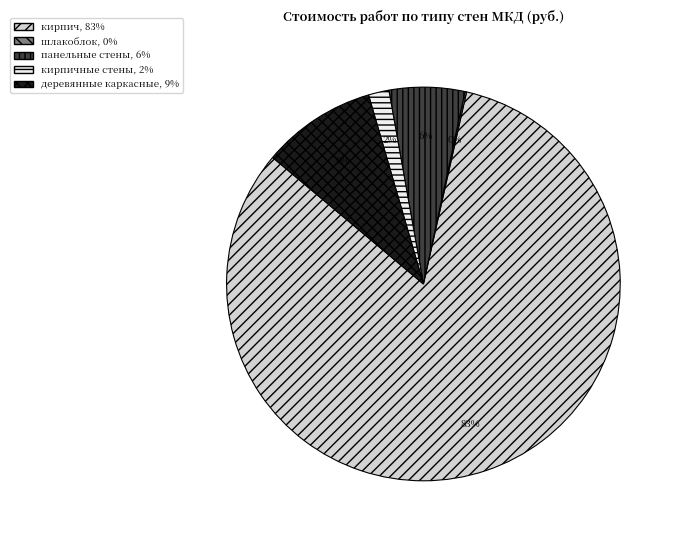

To the nearest percent, what is the average slice percentage?

20%